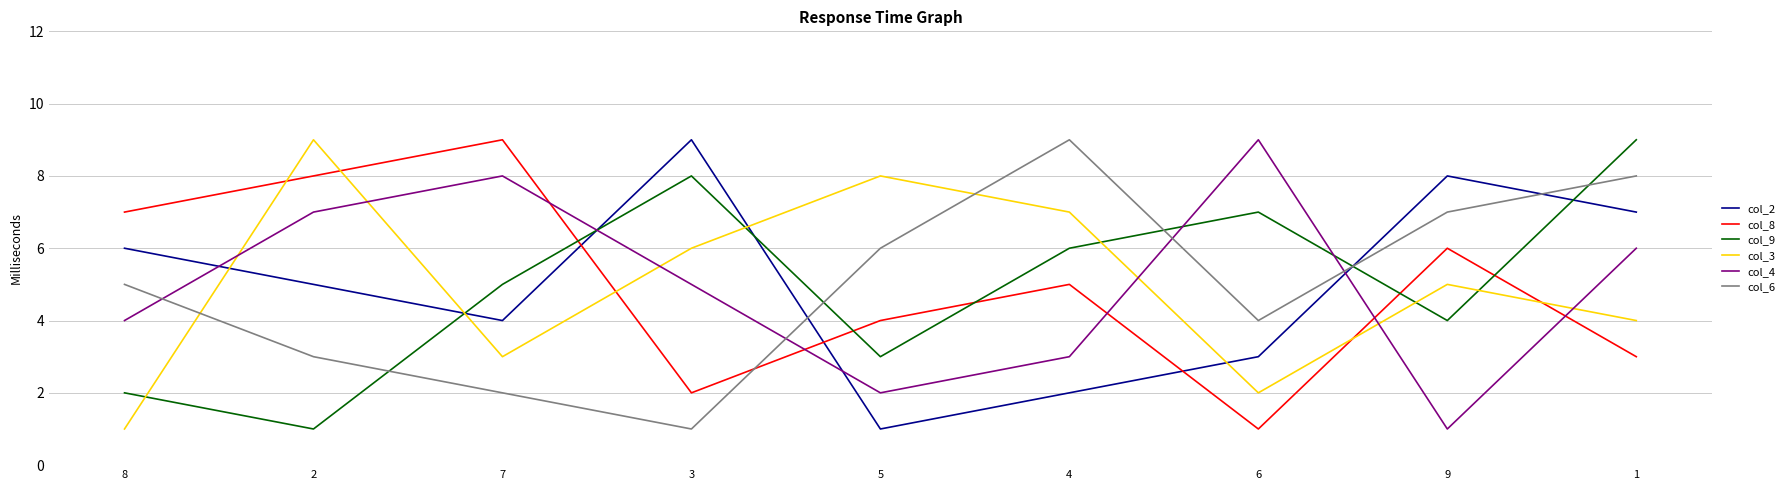

List the labels in order of col_8 value, smallest first.

6, 3, 1, 5, 4, 9, 8, 2, 7